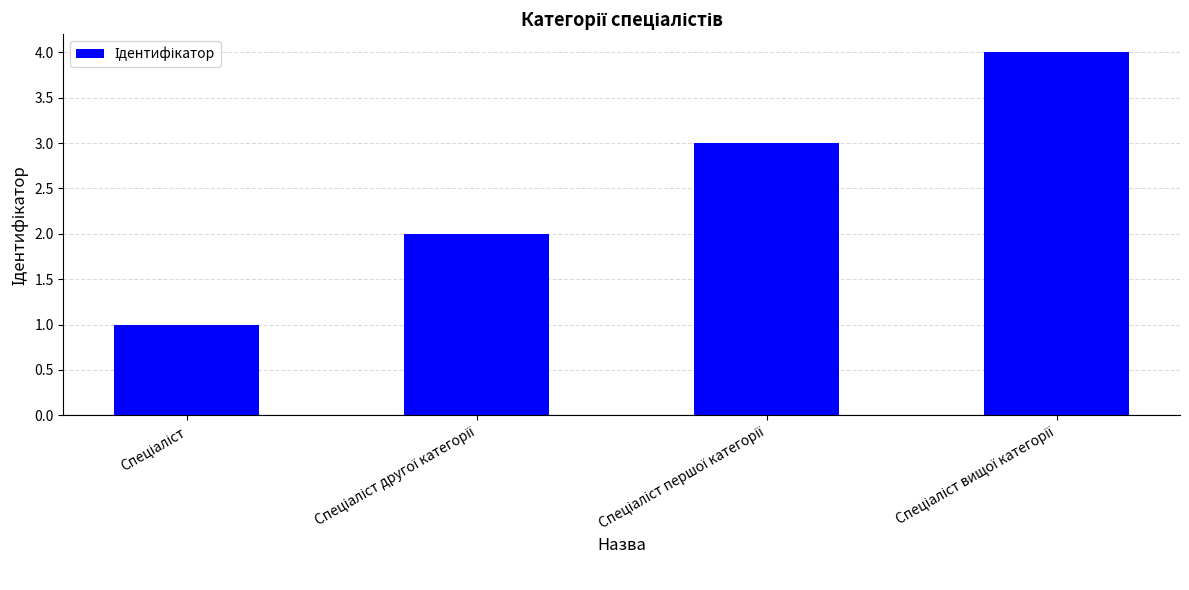

How many categories are shown in the chart?

4